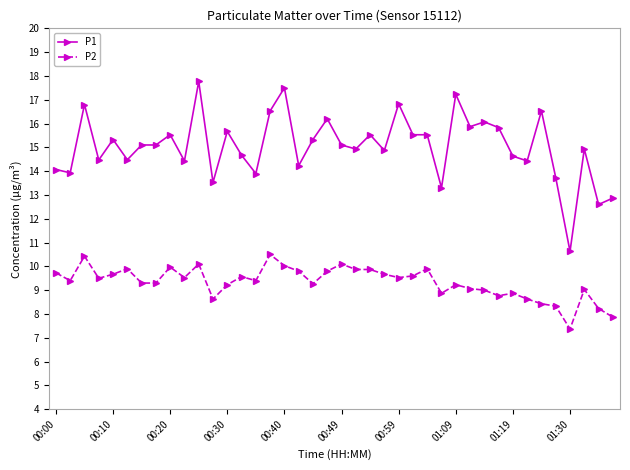

How many lines are shown in the chart?

2